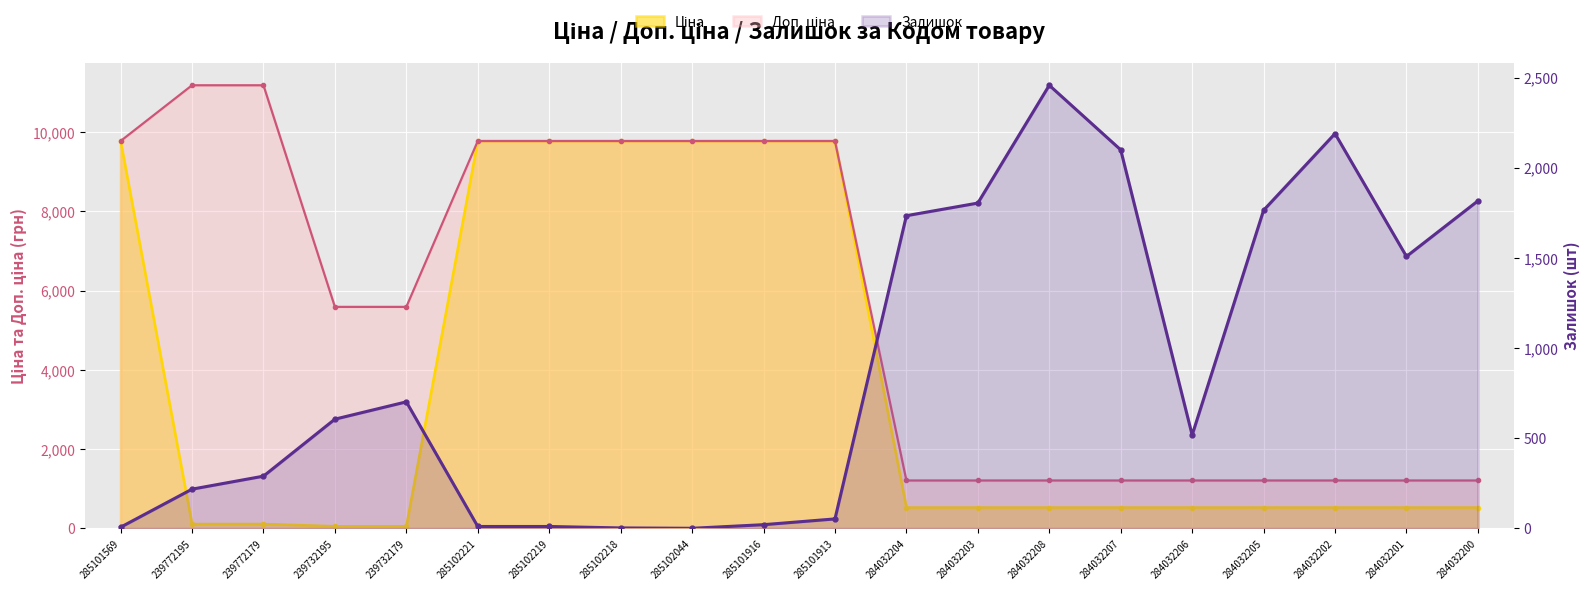

What is the label of the 15th point from the right?

285102221